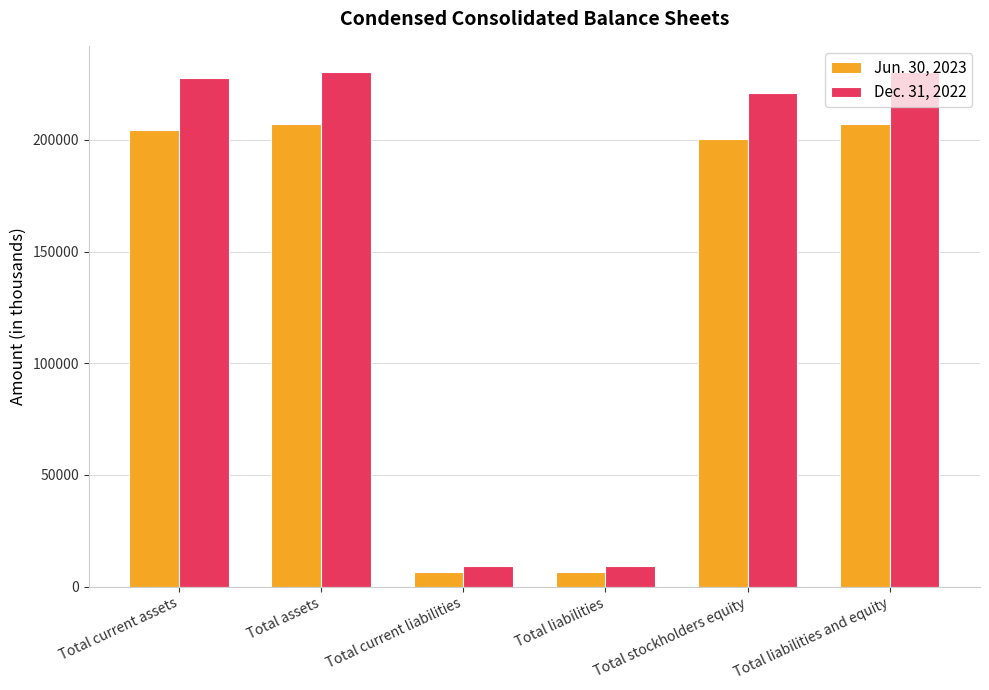

What is the spread (max minus min) of values at Total current assets?

23276